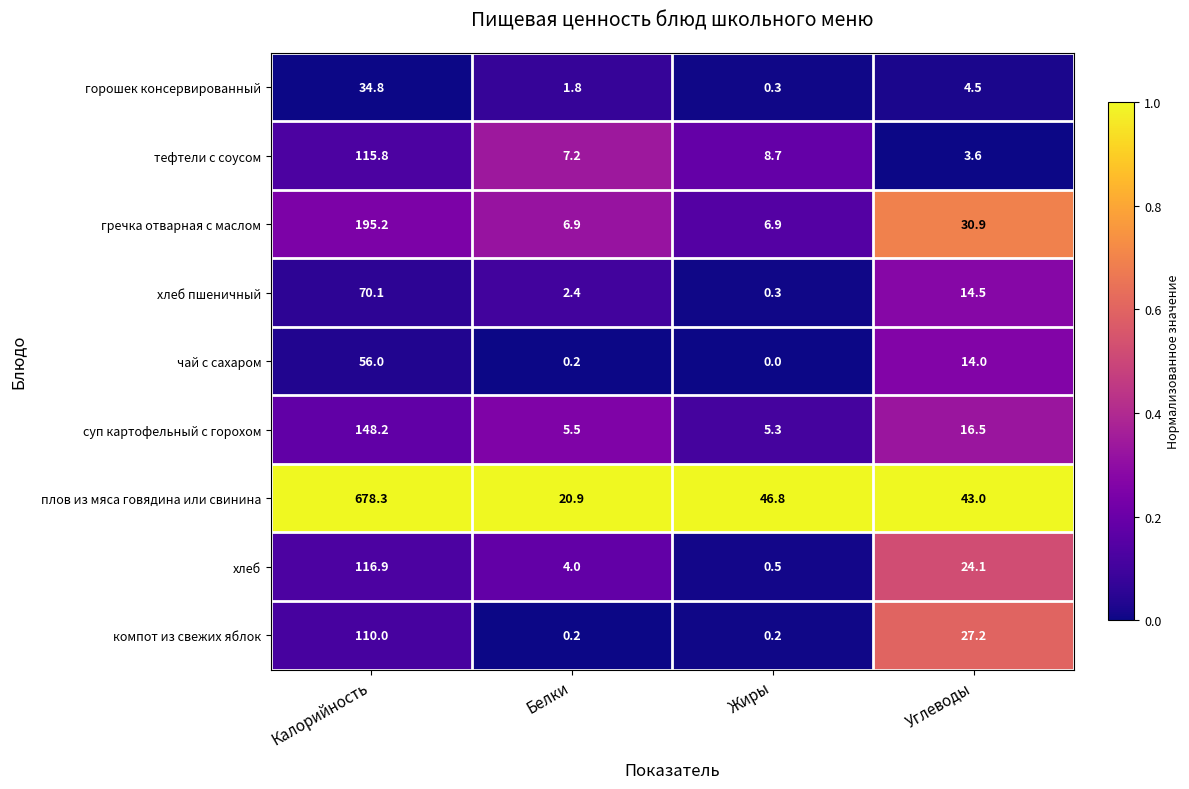

Count the number of data series in this chart.

9